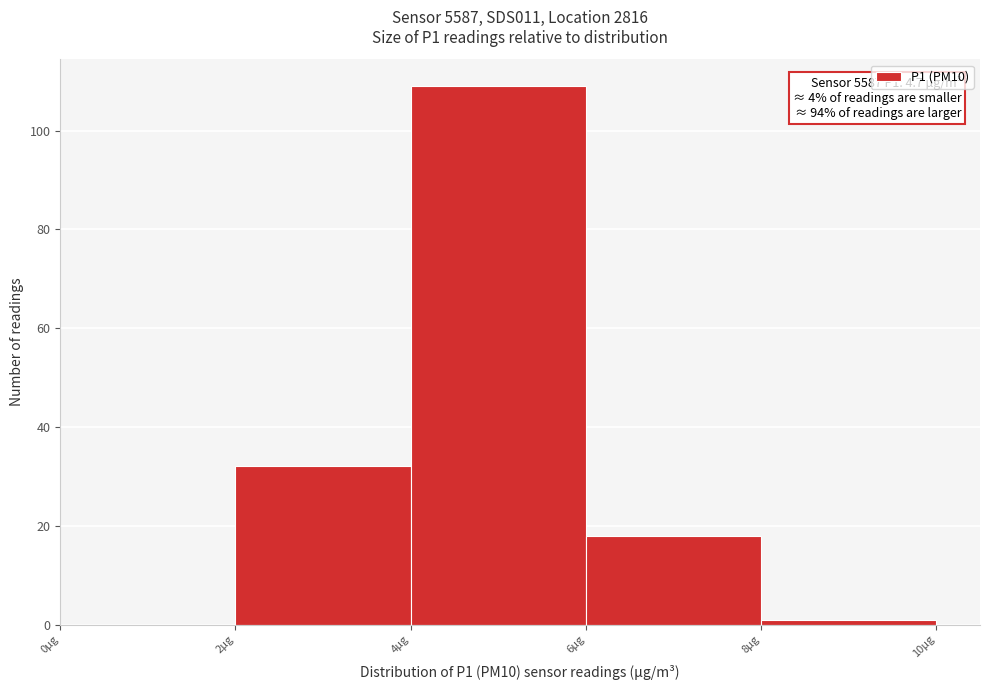

Over which range of the x-axis is the bar tallest?

4 to 6